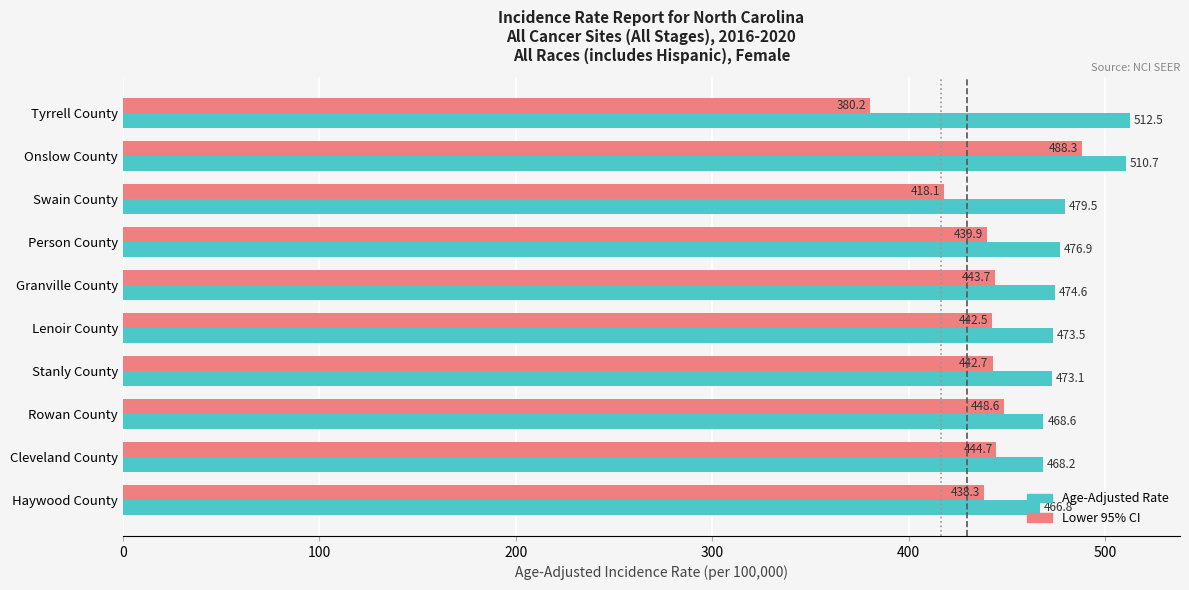

At Cleveland County, list the series in order from smallest to largest.

Lower 95% CI, Age-Adjusted Rate